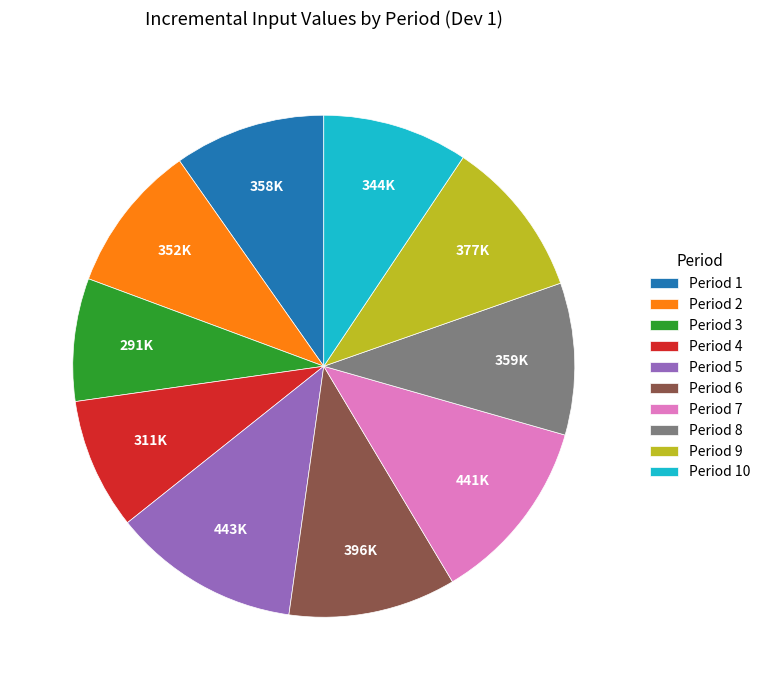

Is it true that Period 4 is 1% of the pie?

False